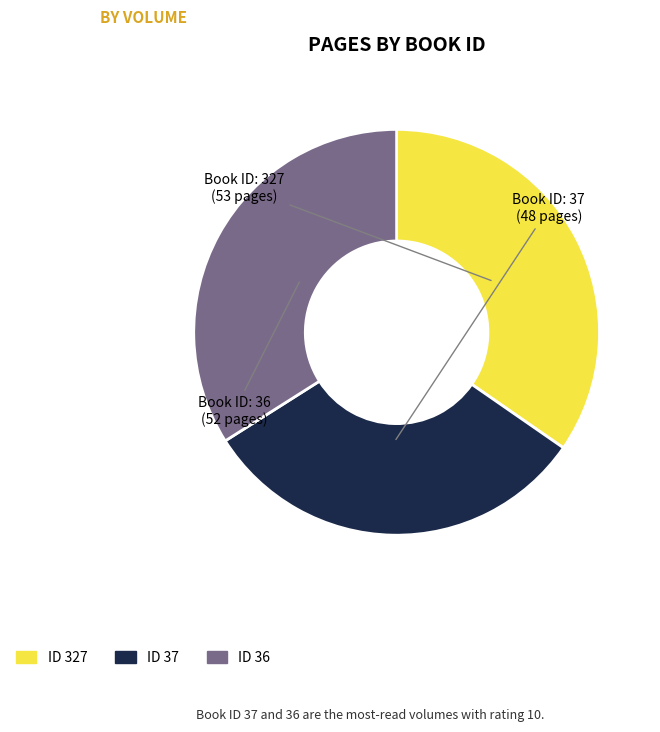

Is the sum of ID 37 and ID 327 greater than half?

Yes